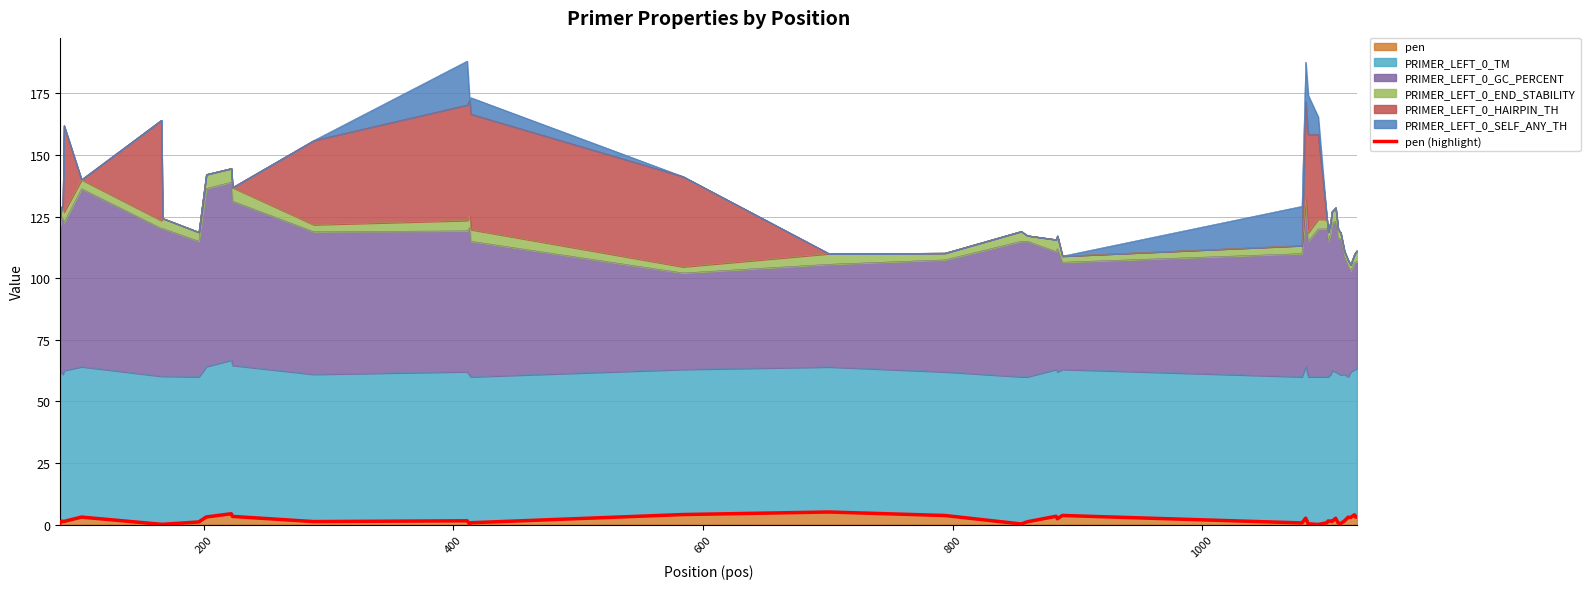

How many lines are shown in the chart?

1